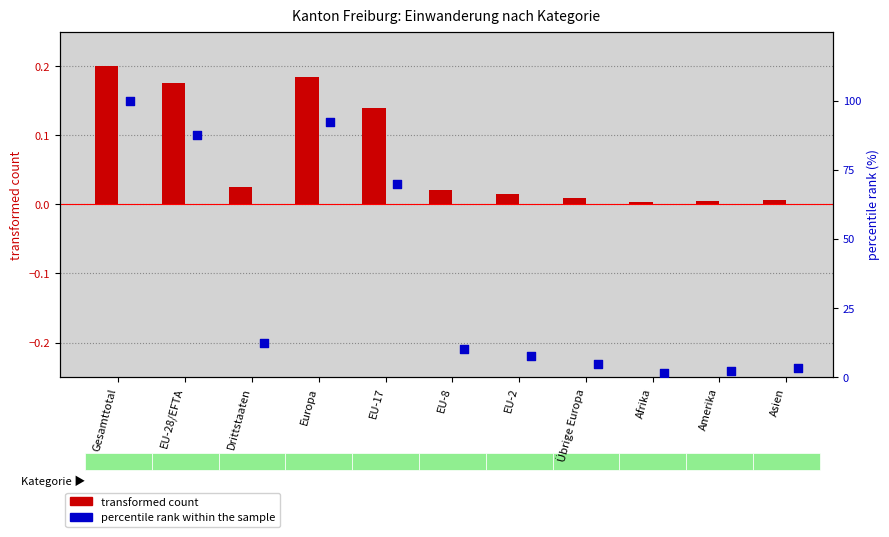

At which category is the sum across all series the highest?

Gesamttotal